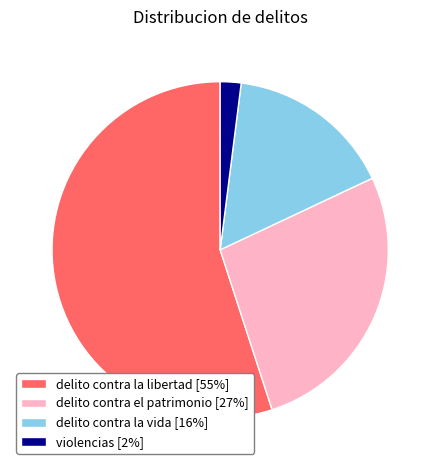

Is it true that violencias is 2% of the pie?

True